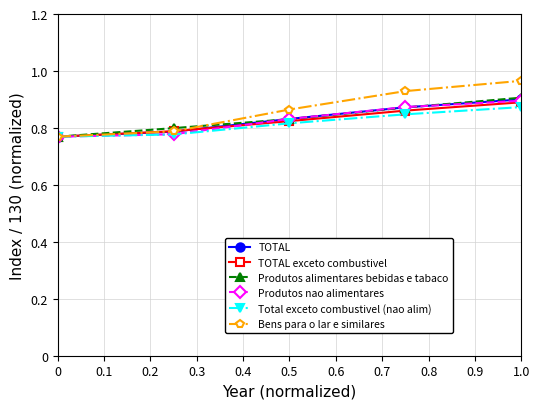

At how many categories does at least one series exceed 0?

5